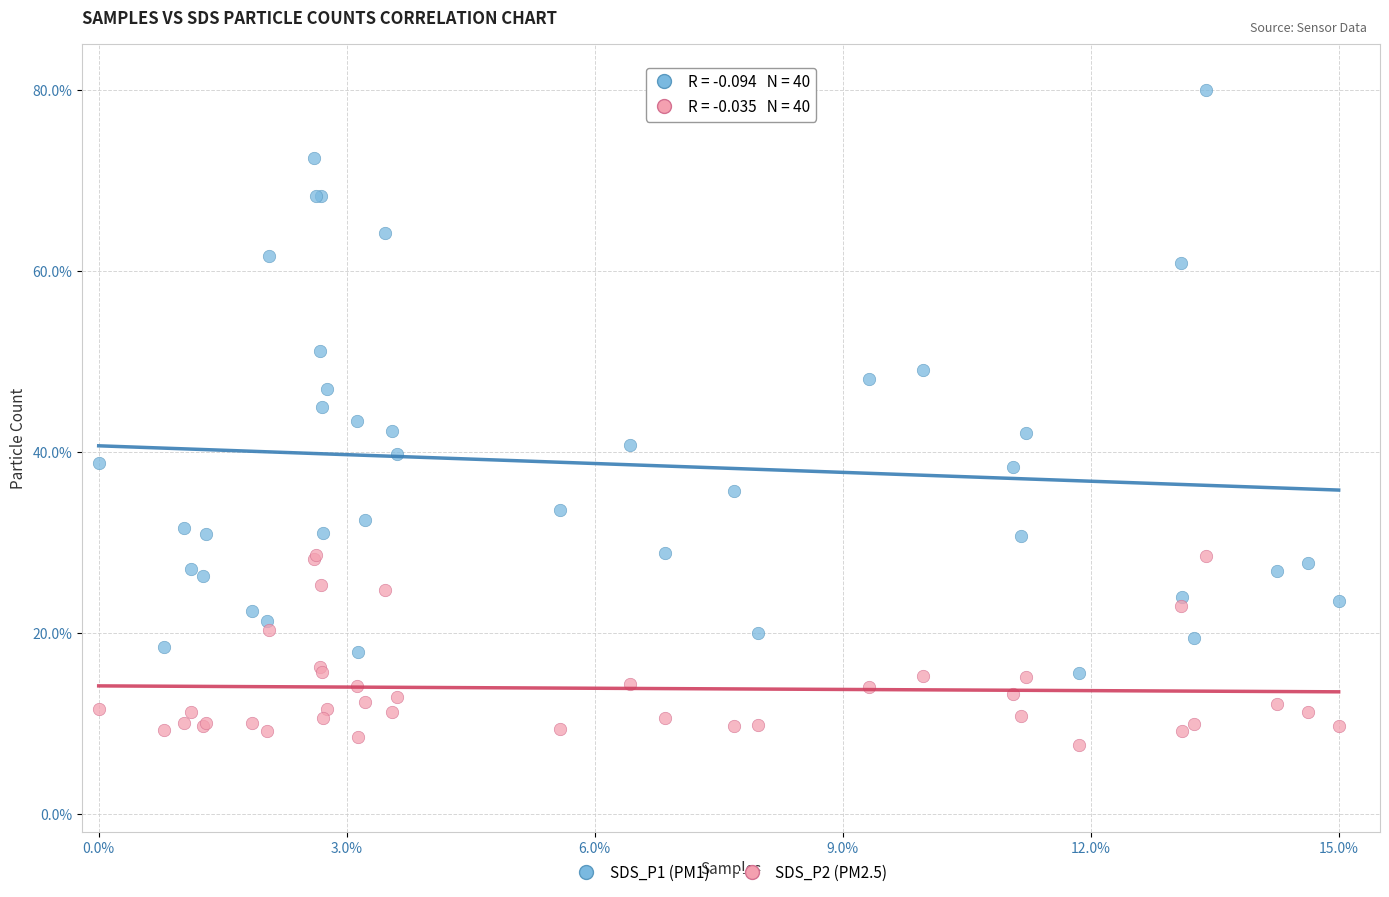

What are all the series names shown in the legend?

SDS_P1 (PM1), SDS_P2 (PM2.5)